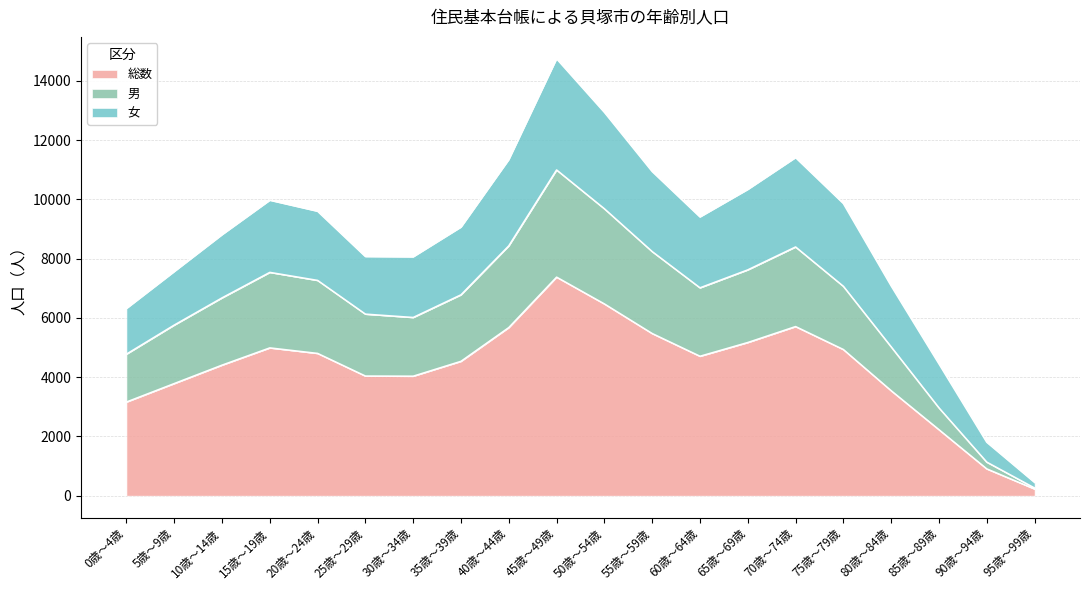

What are all the series names shown in the legend?

総数, 男, 女